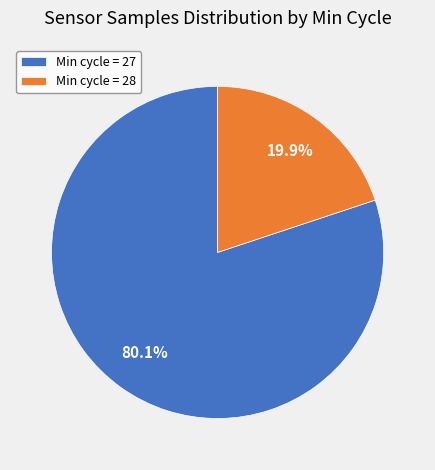

What is the ratio of the value at Min cycle = 27 to the value at Min cycle = 28?

4.0